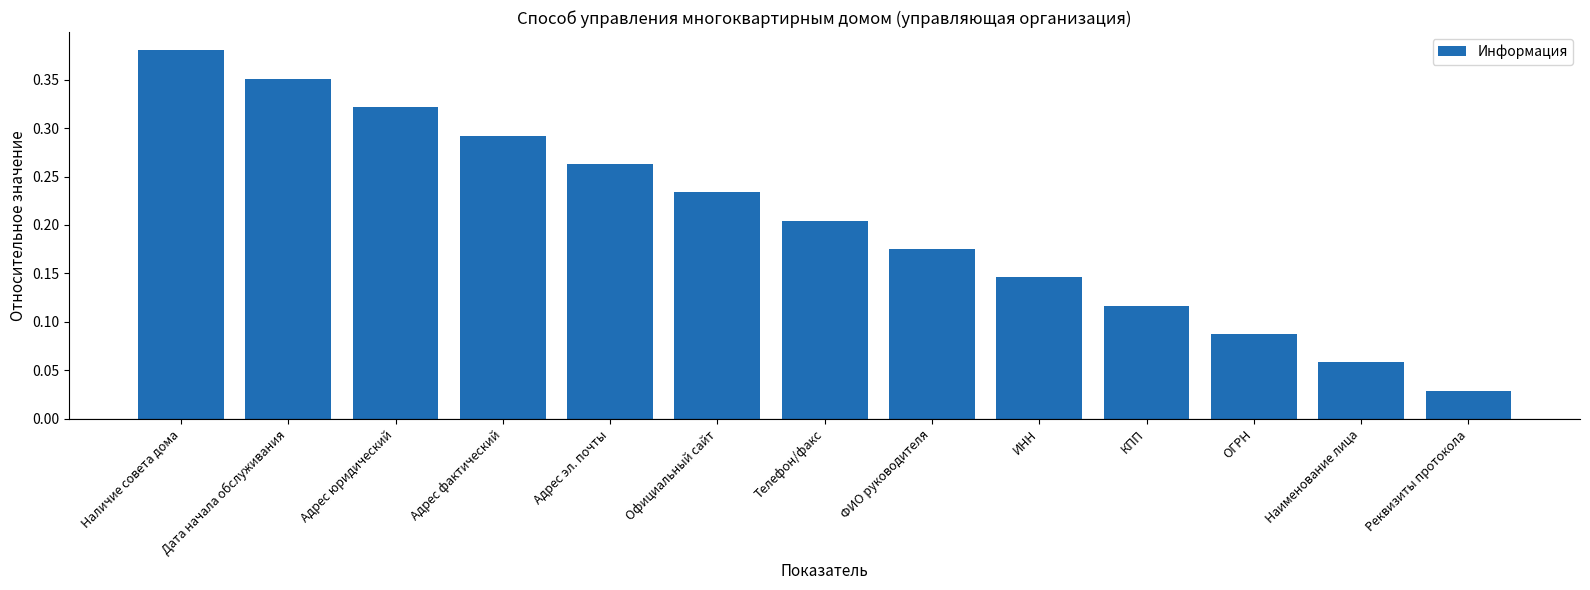

Are the bars grouped side by side (vs. stacked)?

No